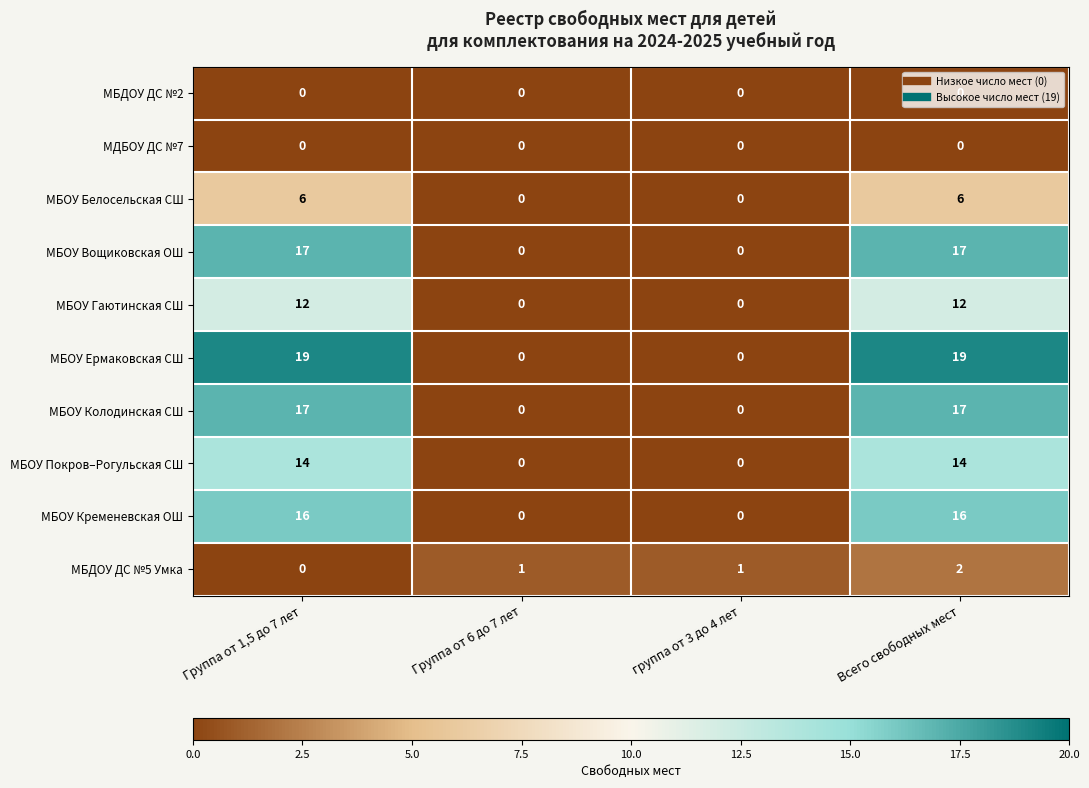

What is the maximum value for МБОУ Покров–Рогульская СШ?

14